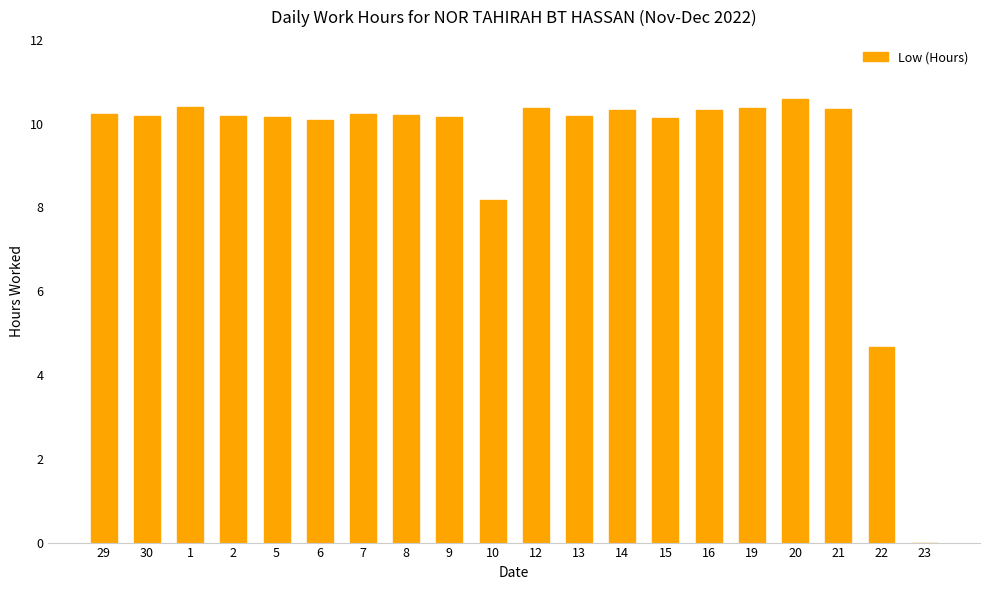

What value does the data have at 16?

10.3